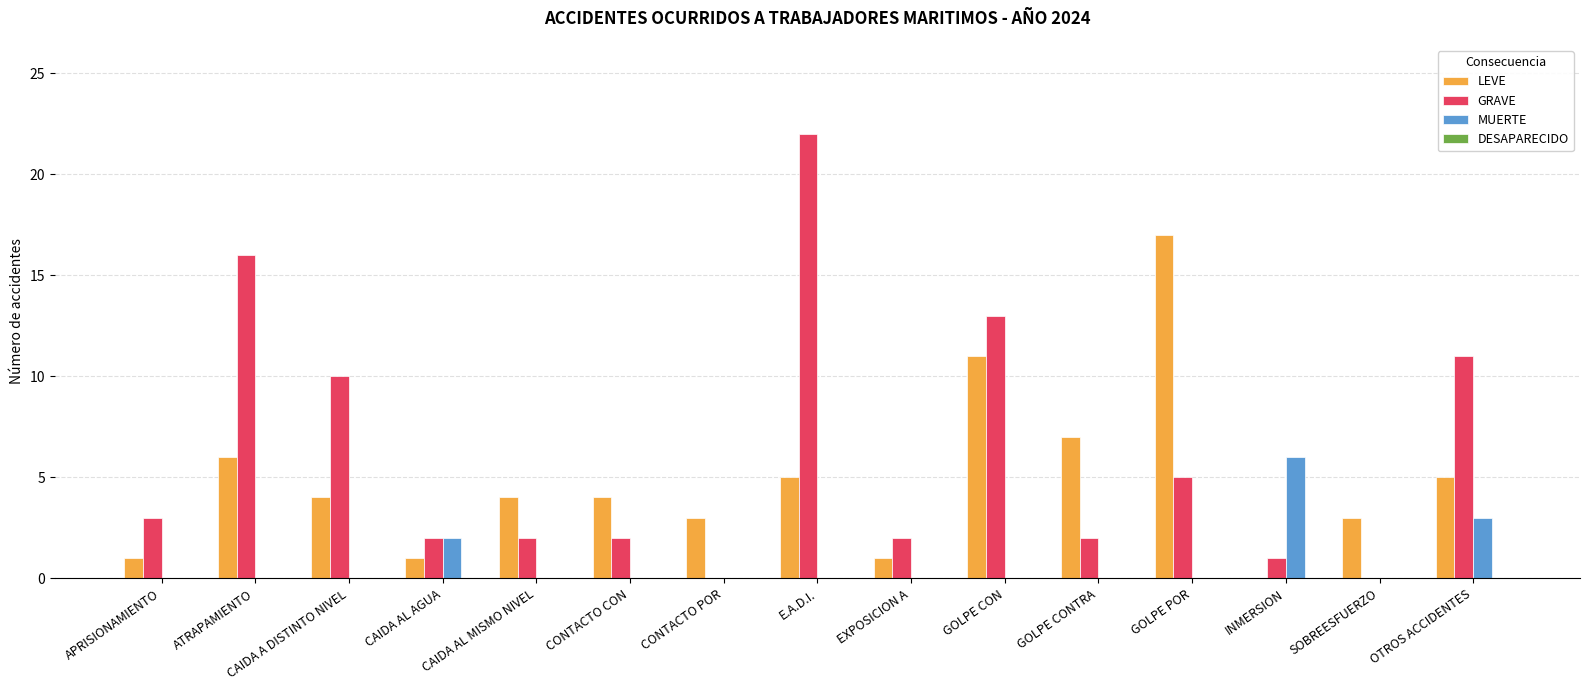

The LEVE series shows 3 at CONTACTO POR. True or false?

True